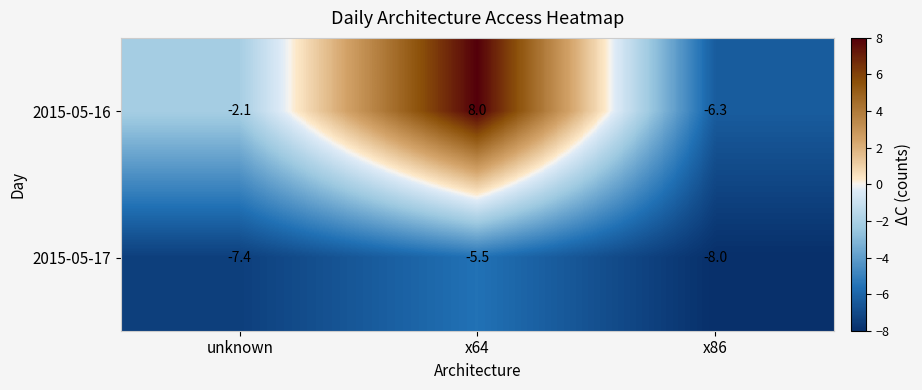

How many values in the 2015-05-16 series exceed -2?

1